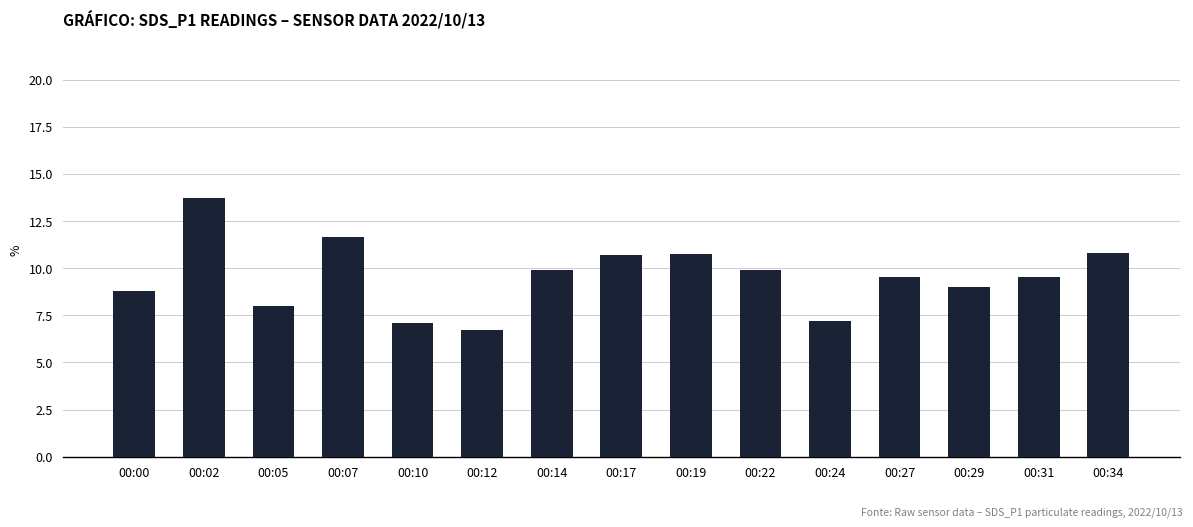

Which has a higher value, 00:02 or 00:10?

00:02